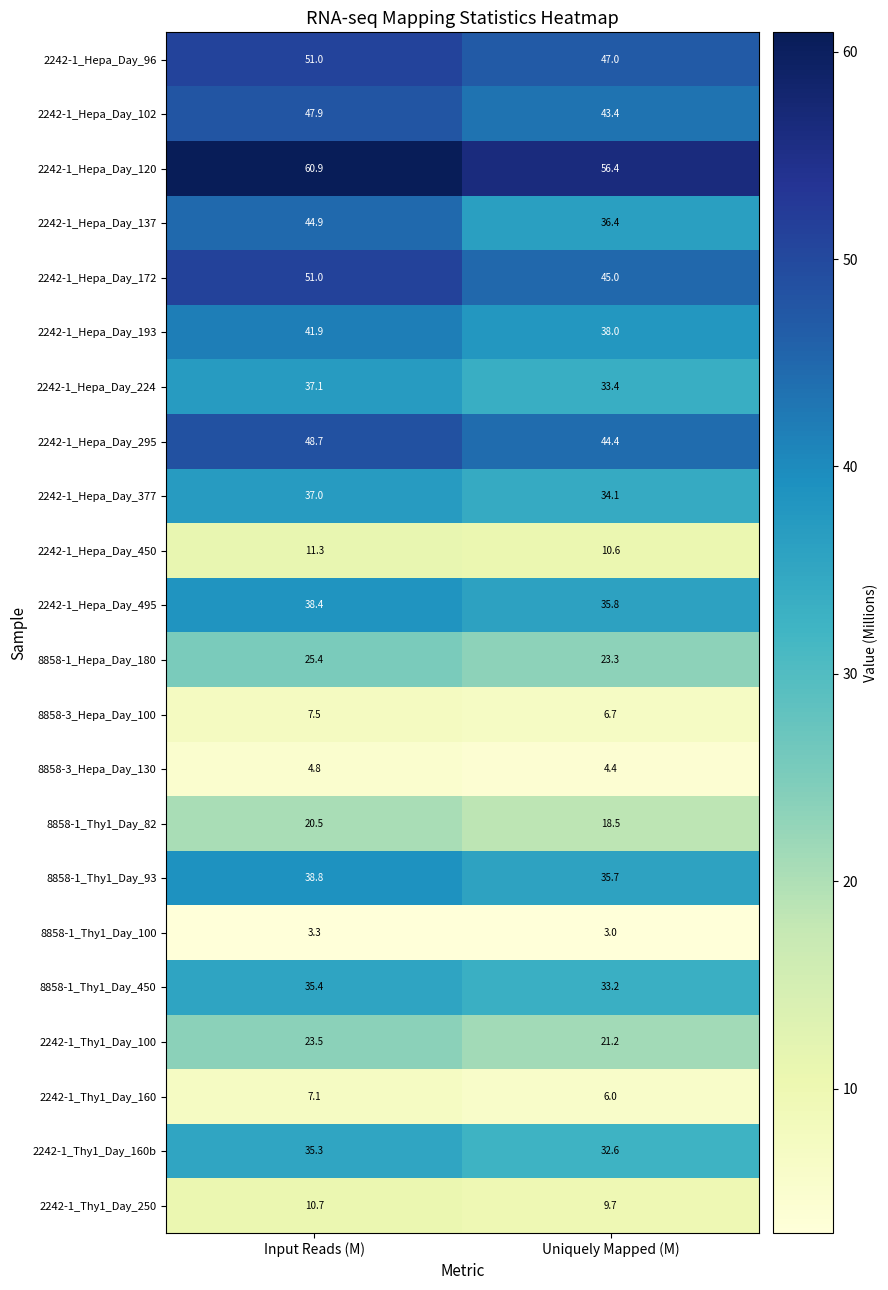

What is the maximum value shown in the chart?

60.9